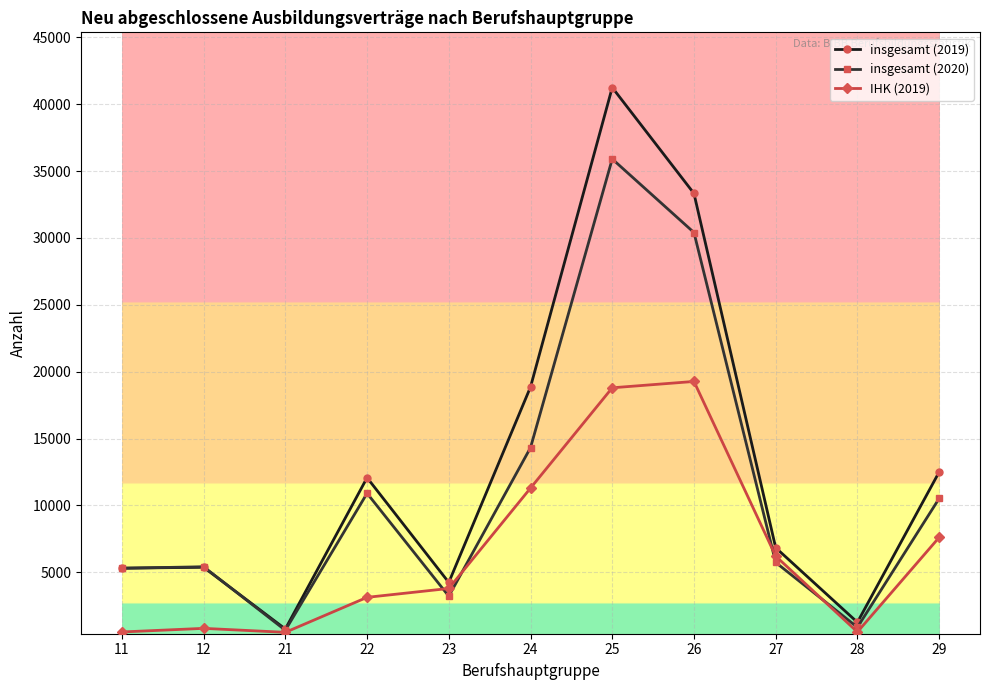

In insgesamt (2020), how many points are lower than both neighbors (excluding endpoints)?

3